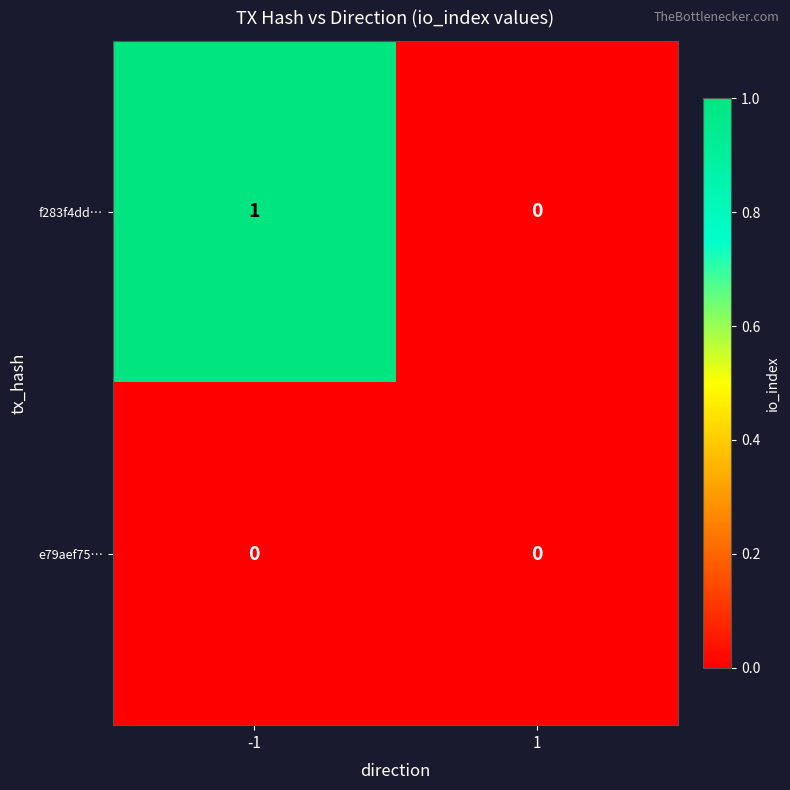

Which series has the largest total across all categories?

f283f4dd…